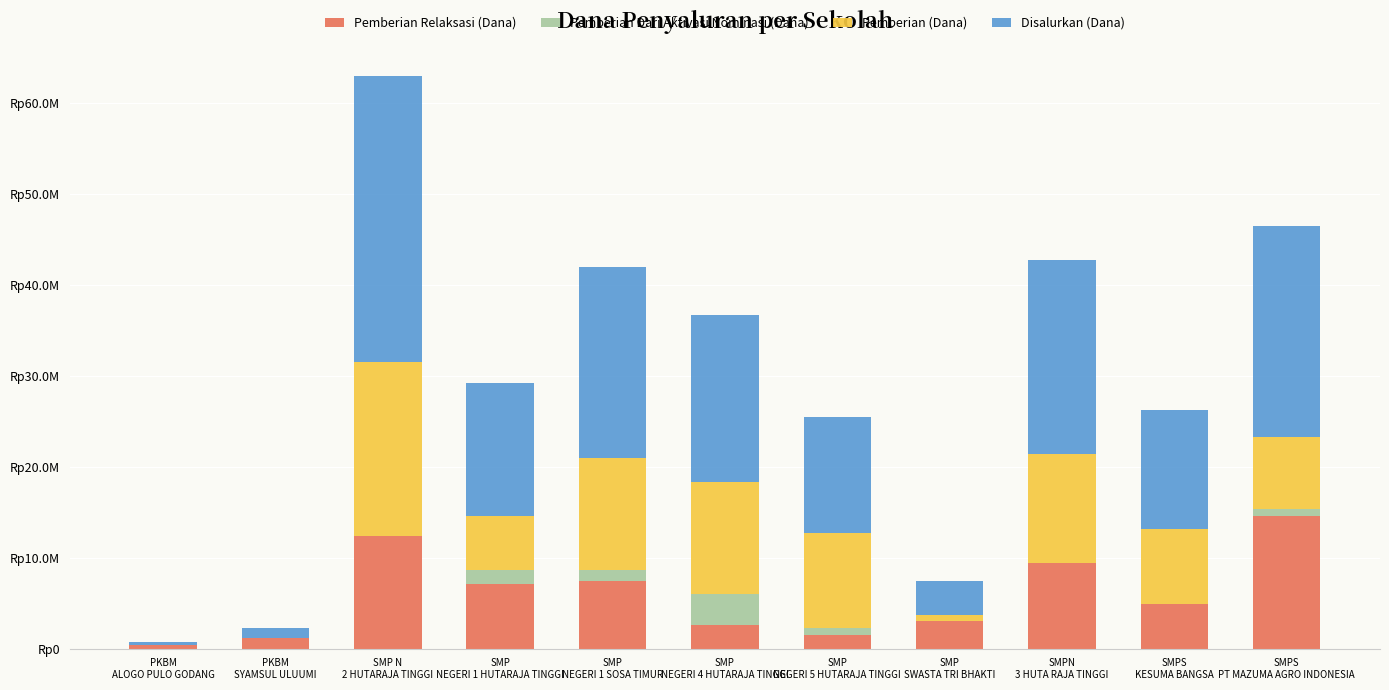

Rank the series at SMP
NEGERI 5 HUTARAJA TINGGI from highest to lowest value.

Disalurkan (Dana), Pemberian (Dana), Pemberian Relaksasi (Dana), Pemberian Dari Aktivasi Nominasi (Dana)